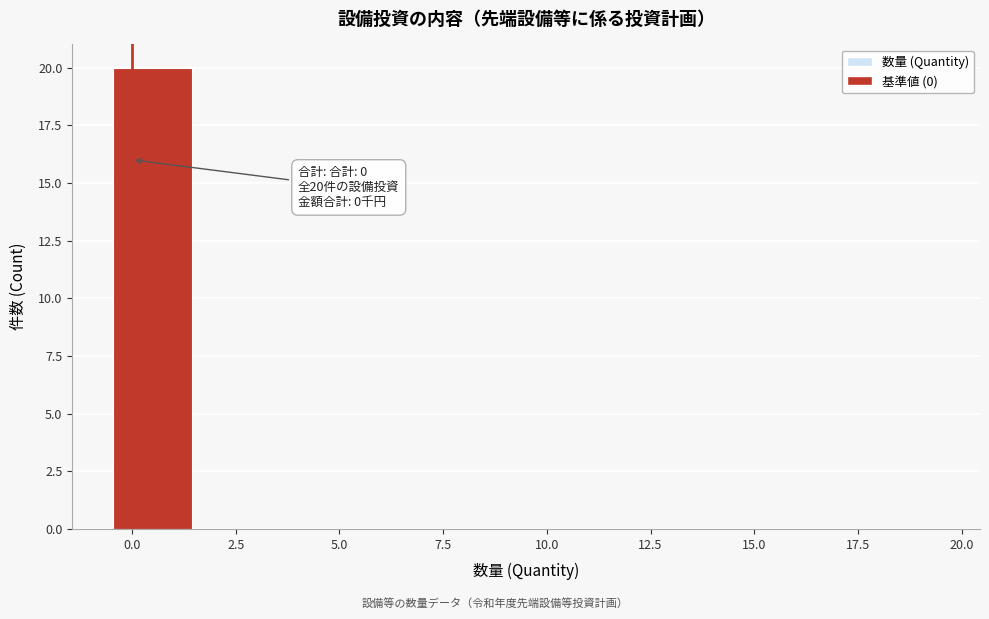

Over which range of the x-axis is the bar tallest?

-0.5 to 1.5